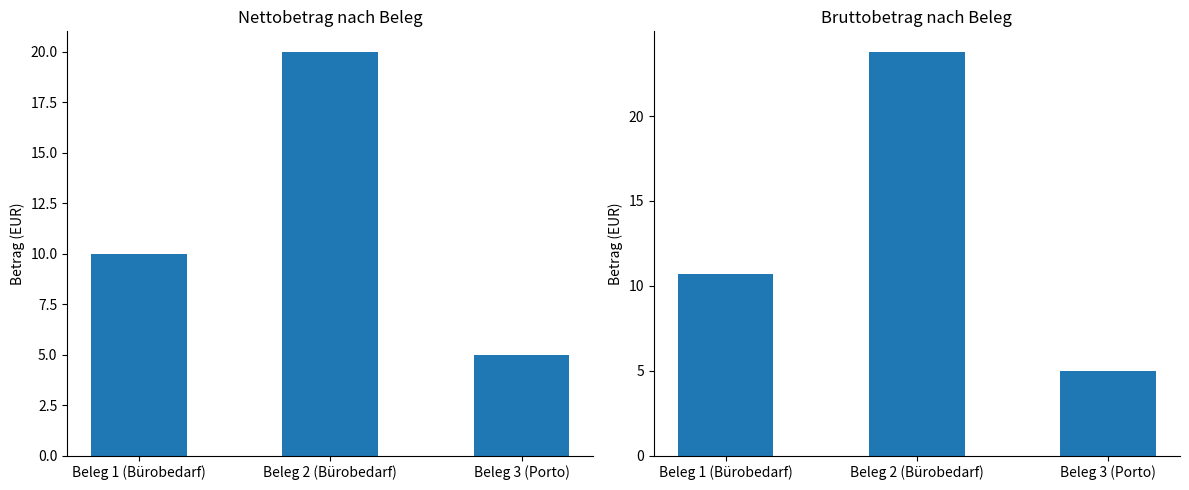

What is the difference between the maximum and second lowest values in the Bruttobetrag series?

13.1